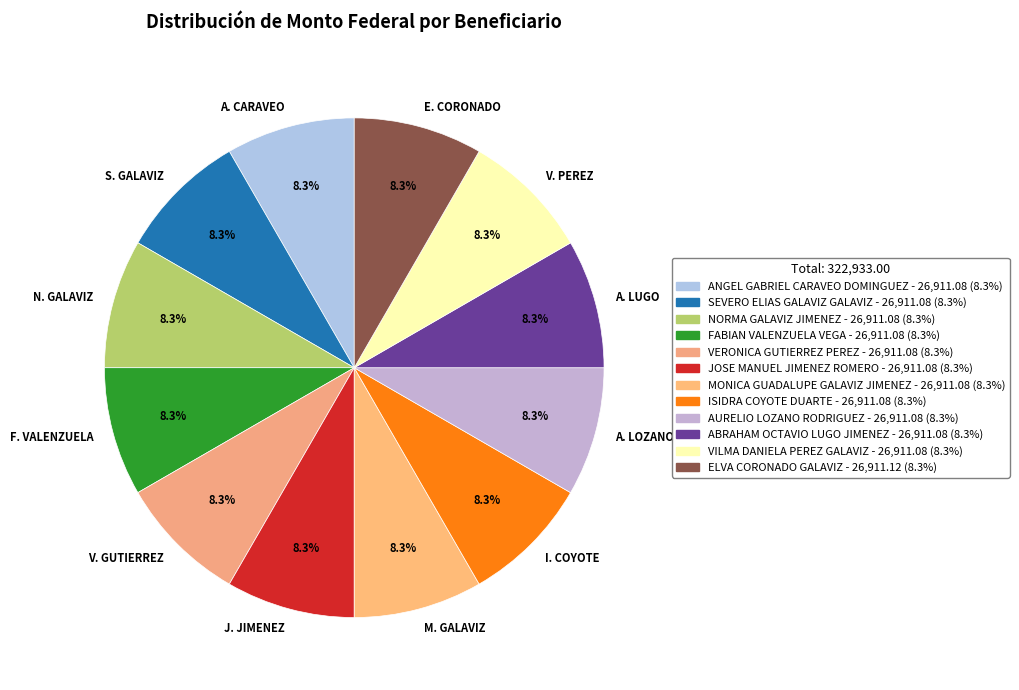

Combined, what portion of the pie is N. GALAVIZ and F. VALENZUELA?

16.7%